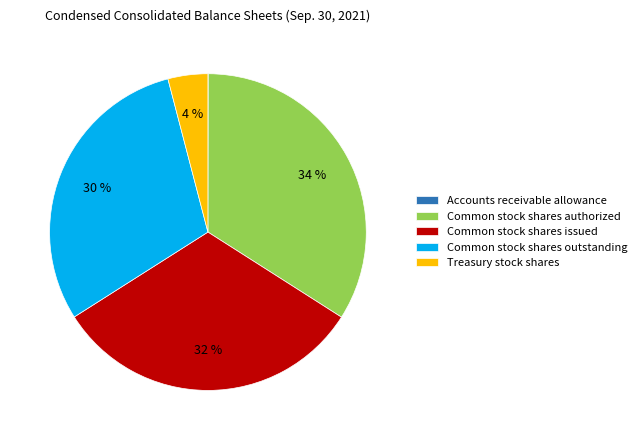

Approximately how many times larger is the value at Treasury stock shares compared to Common stock shares authorized?

0.1